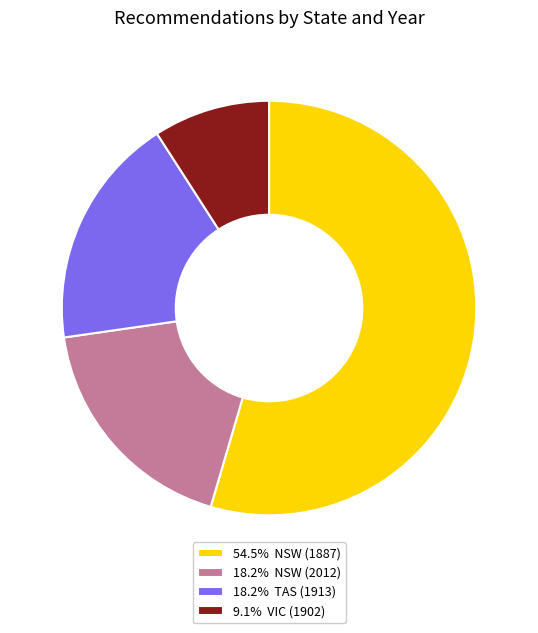

What is the ratio of the value at 18.2% NSW (2012) to the value at 9.1% VIC (1902)?

2.0